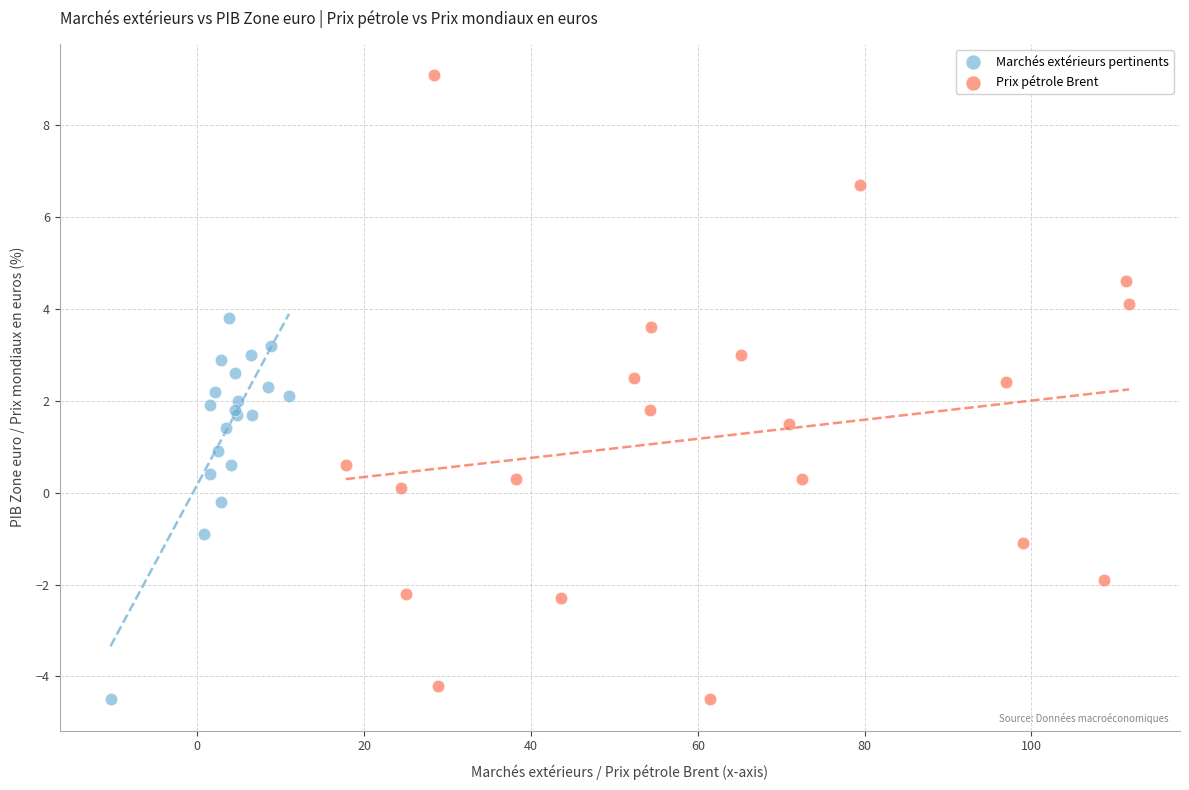

Which series has the largest Y range (max minus min)?

Prix pétrole Brent